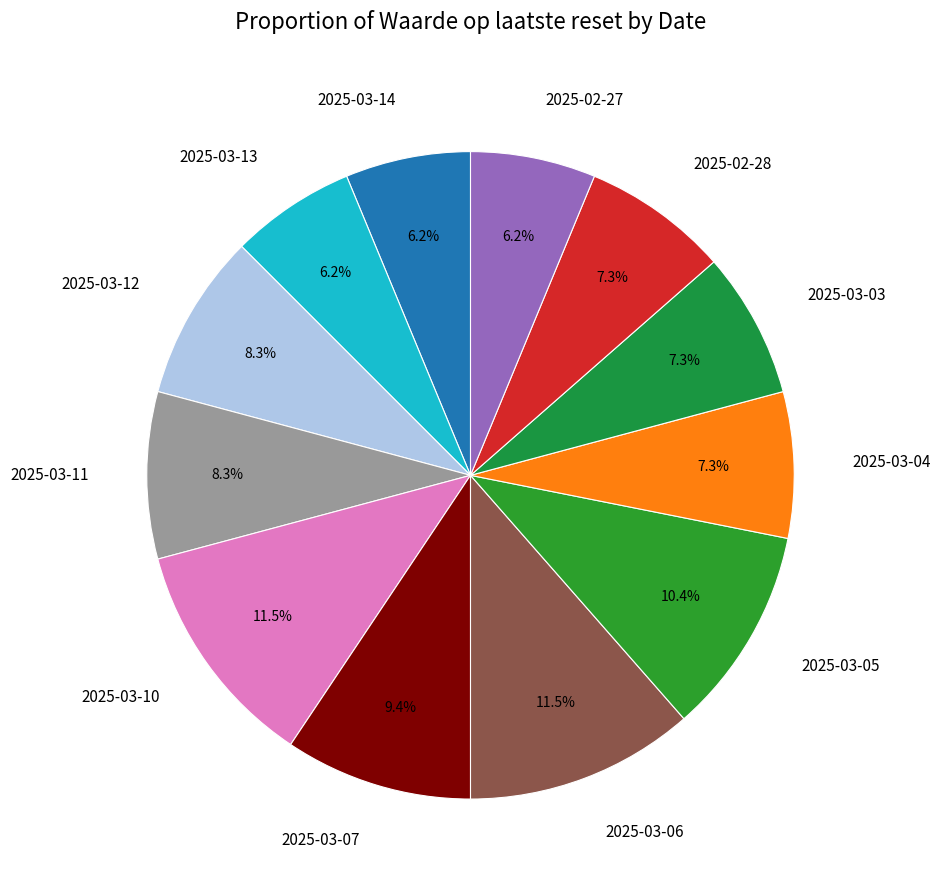

To the nearest percent, what is the difference between the largest and smallest slice percentages?

5%